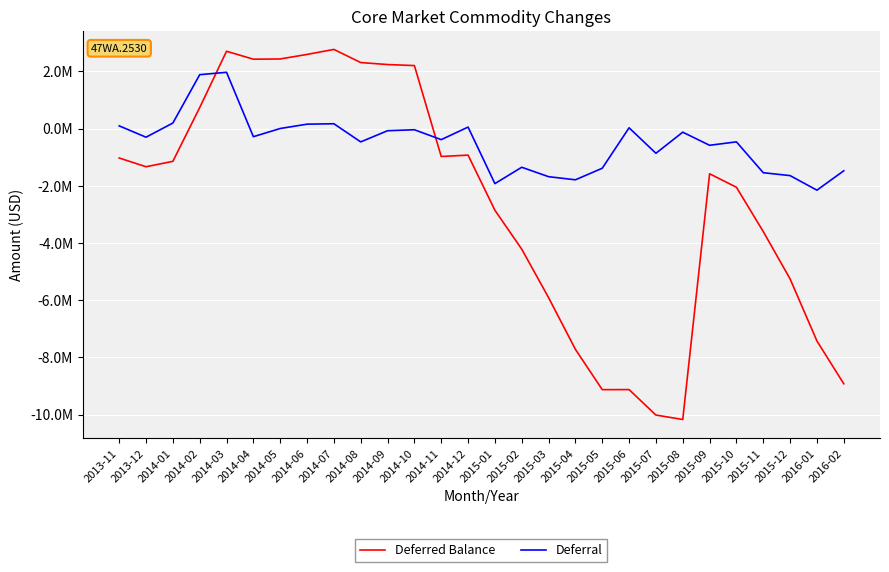

How many interior local peaks does the Deferred Balance series have?

5